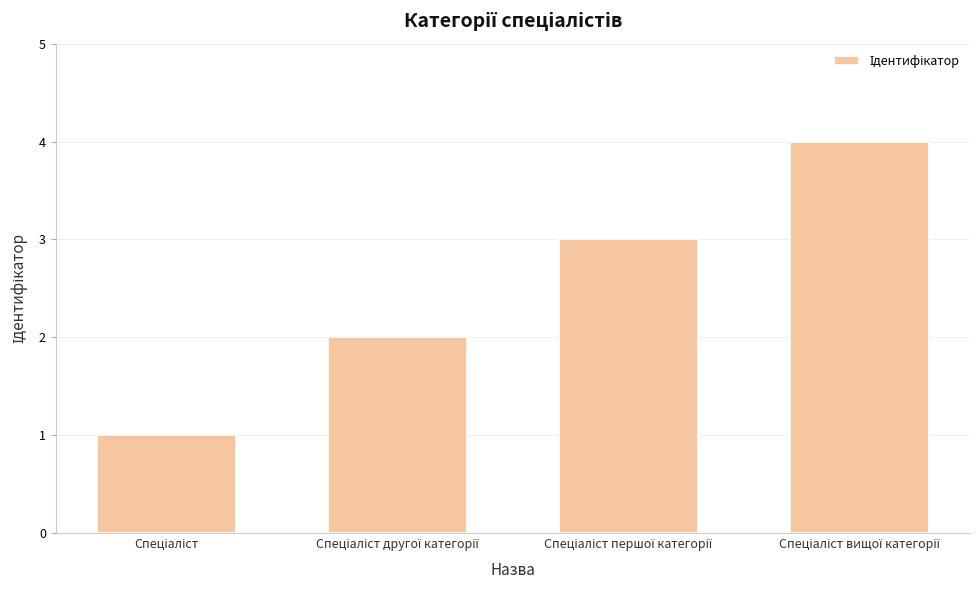

What is the difference between the maximum and minimum values?

3